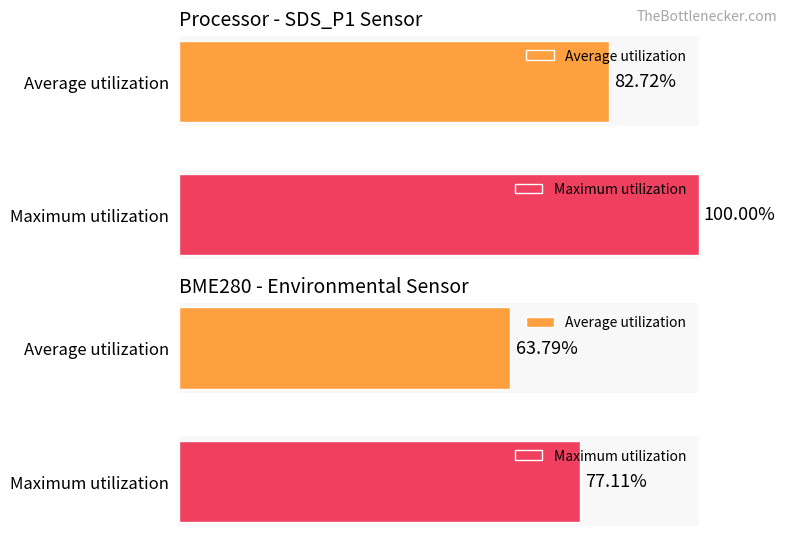

Which series has the largest total across all categories?

Maximum utilization